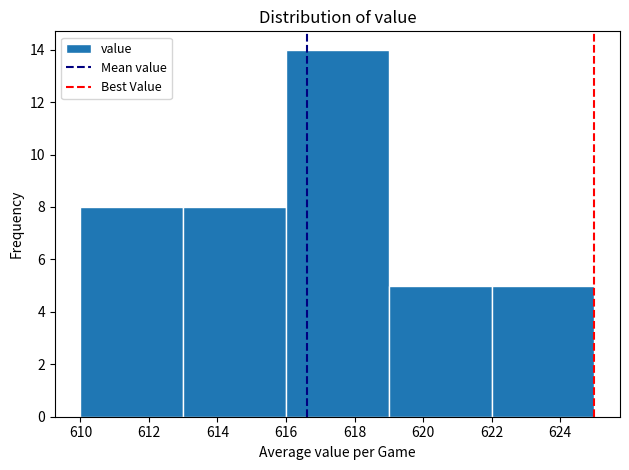

Reading left to right, transcribe this chart: for each bar, give the range it covers on the x-axis and its height. The values are not printed on the chart, so give them approximately, as read against the axis.

610 to 613: 8
613 to 616: 8
616 to 619: 14
619 to 622: 5
622 to 625: 5